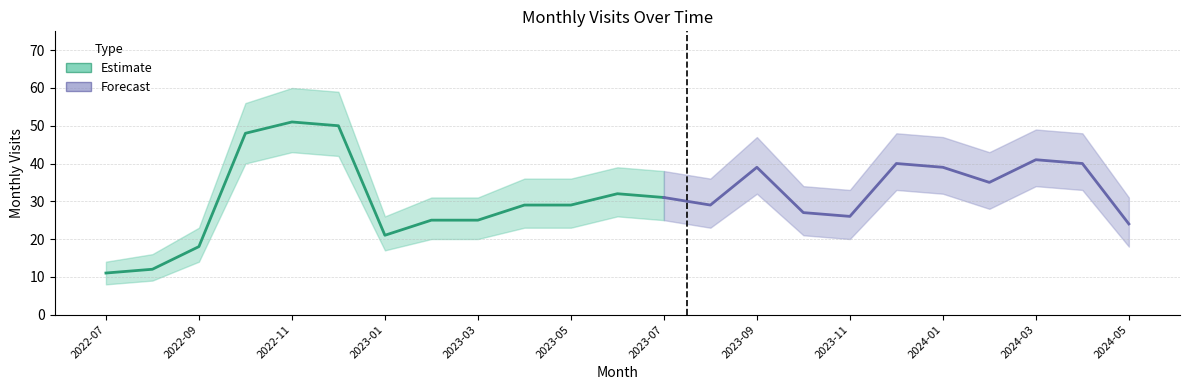

True or false: monthly_visit has a value of 24 at 2024-05.

True